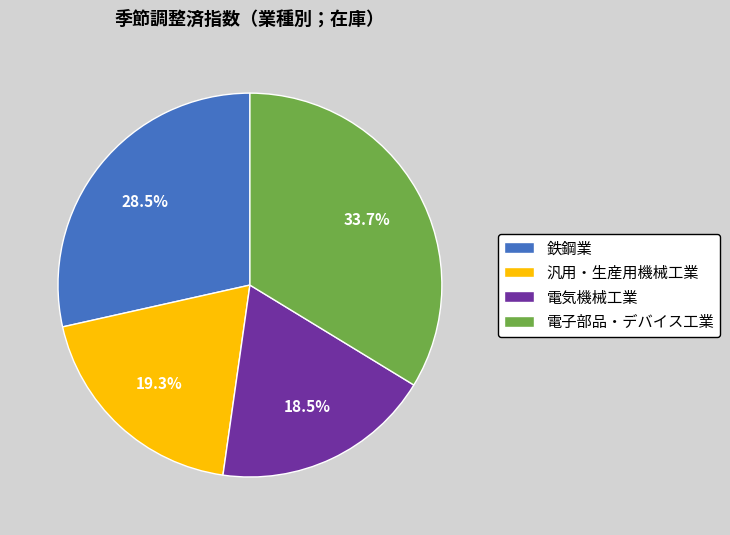

To the nearest percent, what is the average slice percentage?

25%